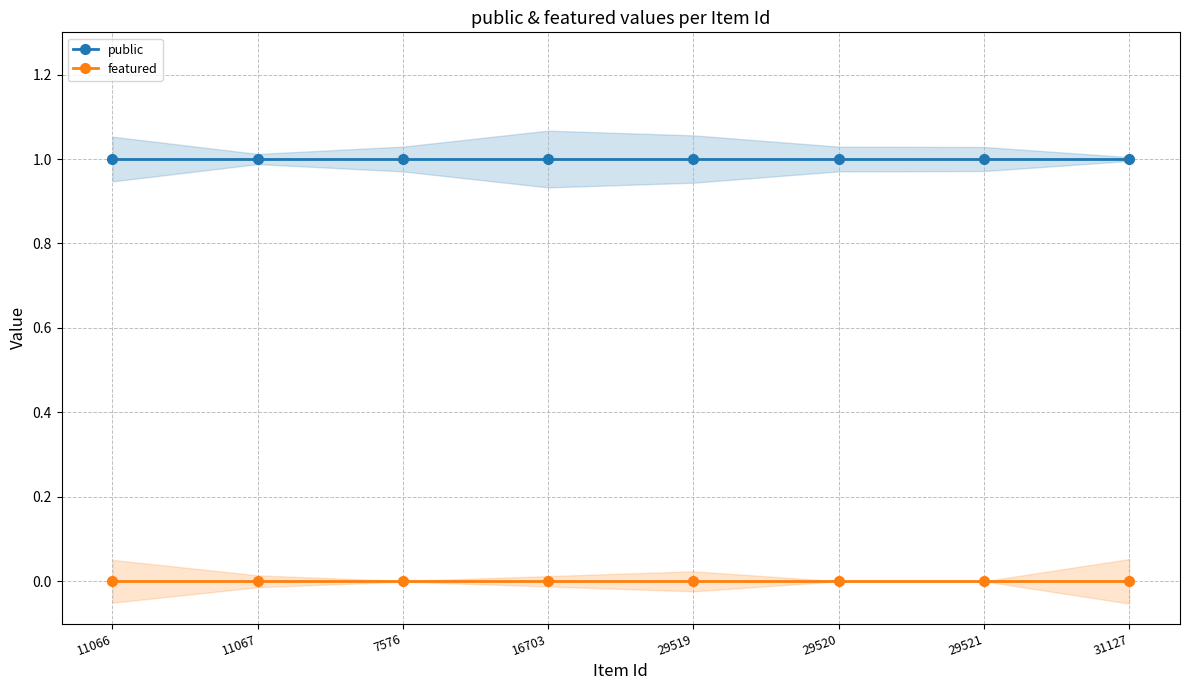

Is it true that public equals 1 at 16703?

False